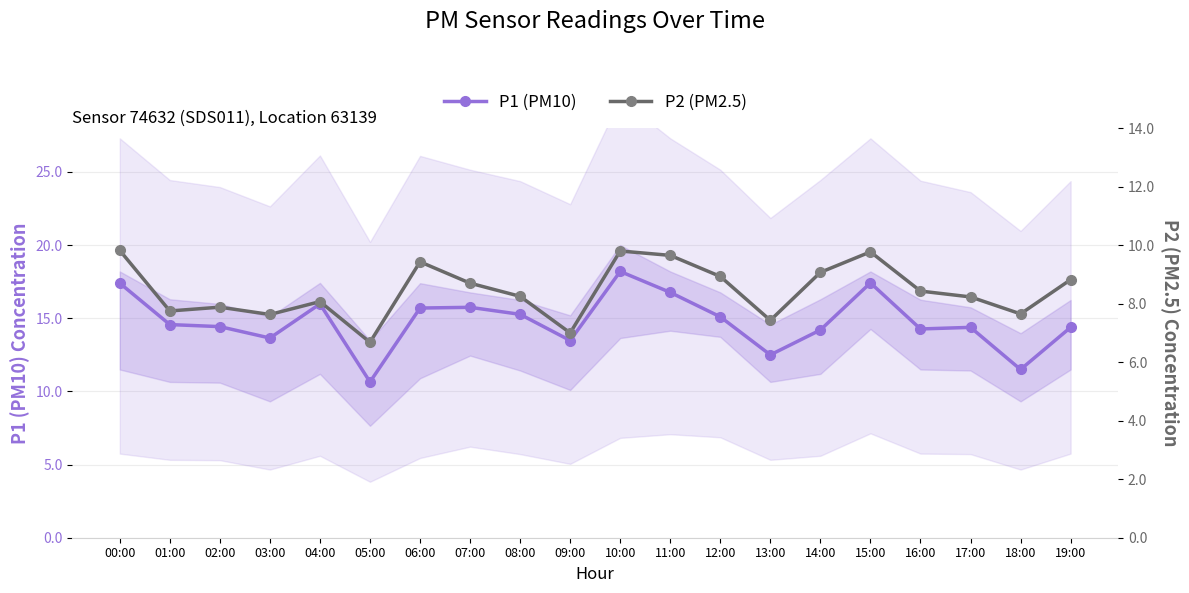

Reading left to right, transcribe all the data shown in this chart.

P1 (PM10): 00:00=17.4	01:00=14.6	02:00=14.4	03:00=13.7	04:00=16.0	05:00=10.7	06:00=15.7	07:00=15.8	08:00=15.3	09:00=13.5	10:00=18.2	11:00=16.8	12:00=15.1	13:00=12.5	14:00=14.2	15:00=17.4	16:00=14.3	17:00=14.4	18:00=11.5	19:00=14.4
P2 (PM2.5): 00:00=9.8	01:00=7.8	02:00=7.9	03:00=7.6	04:00=8.1	05:00=6.7	06:00=9.4	07:00=8.7	08:00=8.2	09:00=7.0	10:00=9.8	11:00=9.7	12:00=8.9	13:00=7.4	14:00=9.1	15:00=9.8	16:00=8.4	17:00=8.2	18:00=7.7	19:00=8.8